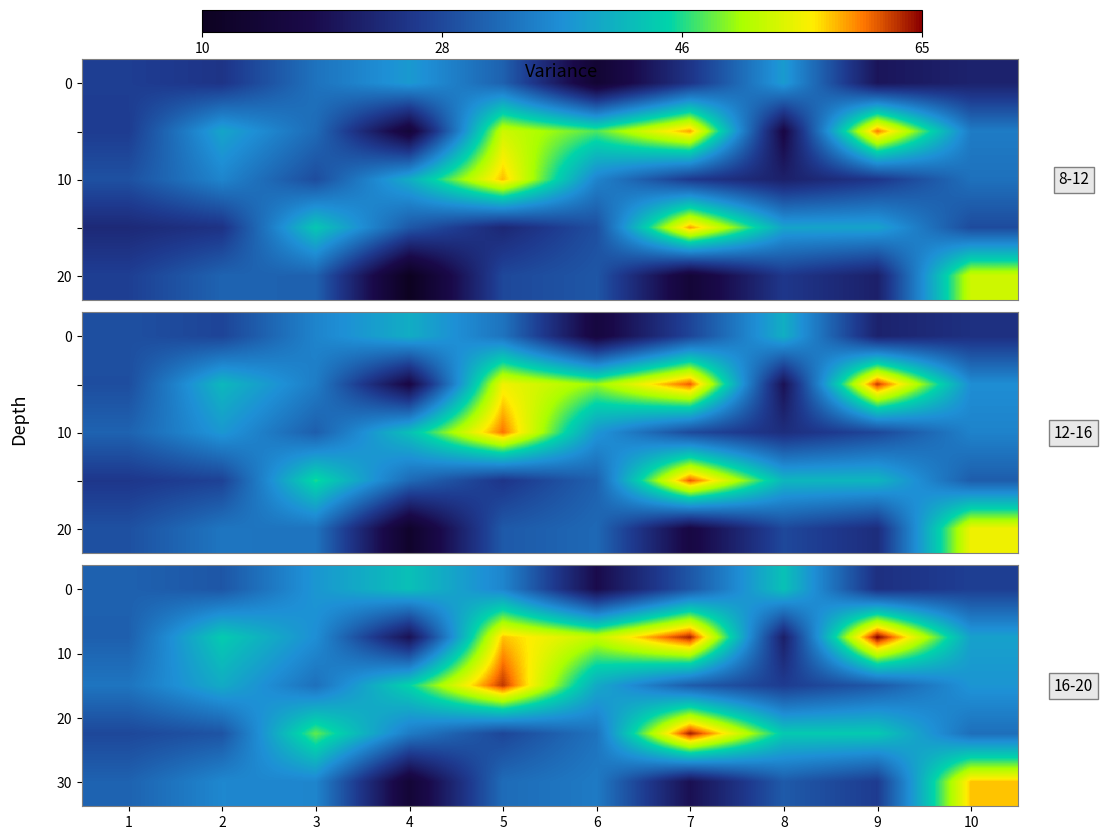

How many distinct data groups are displayed?

5